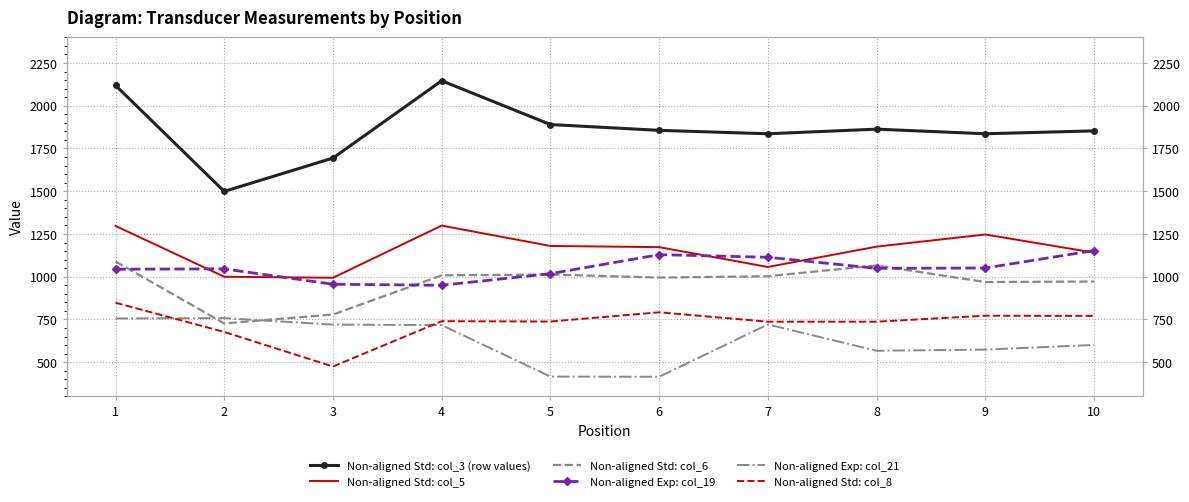

Reading right to left, list all the values displayed in this chart.

Non-aligned Std: col_3 (row values): 10=1853	9=1836	8=1863	7=1836	6=1856	5=1890	4=2146	3=1694	2=1499	1=2119
Non-aligned Std: col_5: 10=1141	9=1247	8=1176	7=1057	6=1173	5=1180	4=1299	3=994	2=1000	1=1297
Non-aligned Std: col_6: 10=972	9=969	8=1066	7=1003	6=995	5=1013	4=1008	3=779	2=727	1=1089
Non-aligned Exp: col_19: 10=1153	9=1051	8=1049	7=1114	6=1129	5=1018	4=950	3=956	2=1046	1=1044
Non-aligned Exp: col_21: 10=601	9=574	8=567	7=721	6=415	5=416	4=717	3=720	2=758	1=756
Non-aligned Std: col_8: 10=771	9=772	8=737	7=737	6=792	5=738	4=740	3=475	2=677	1=848